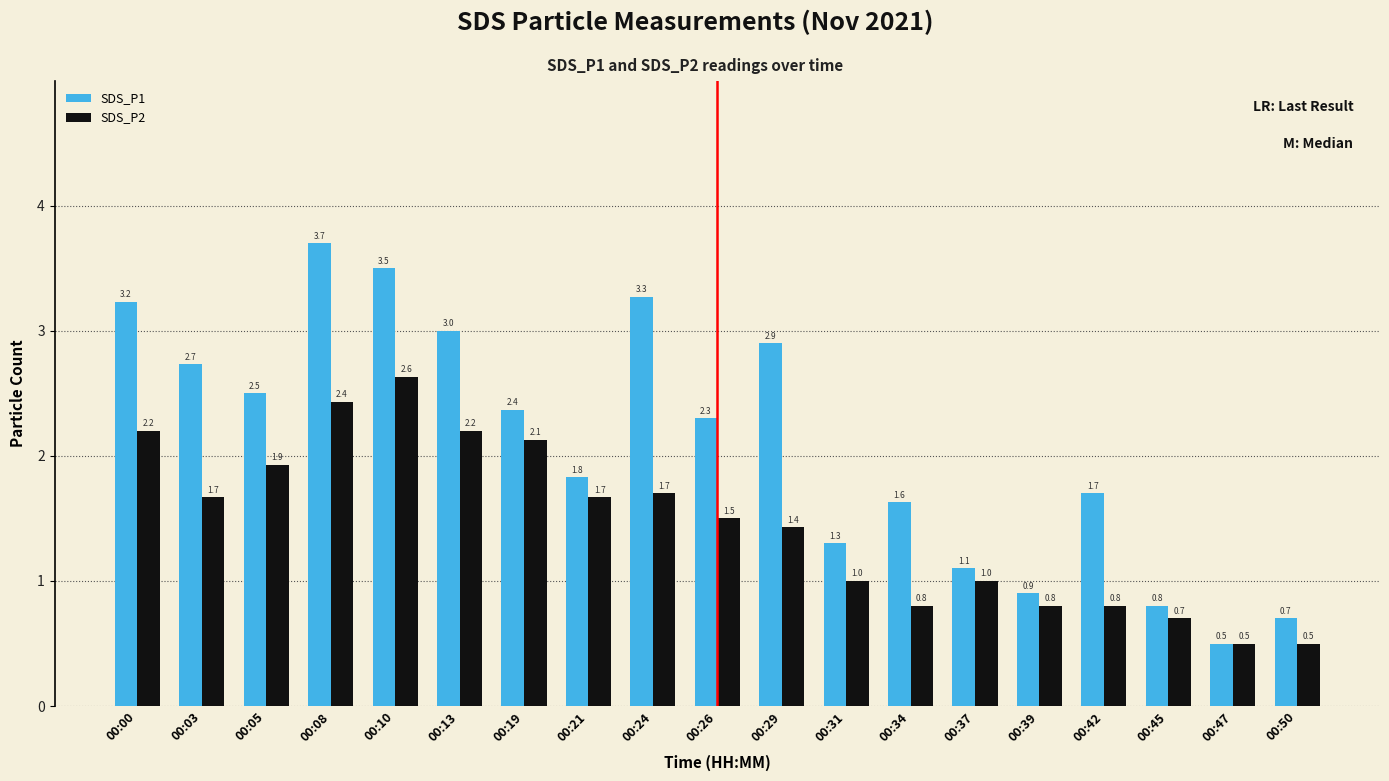

What is the difference between the maximum and minimum values in the SDS_P1 series?

3.2